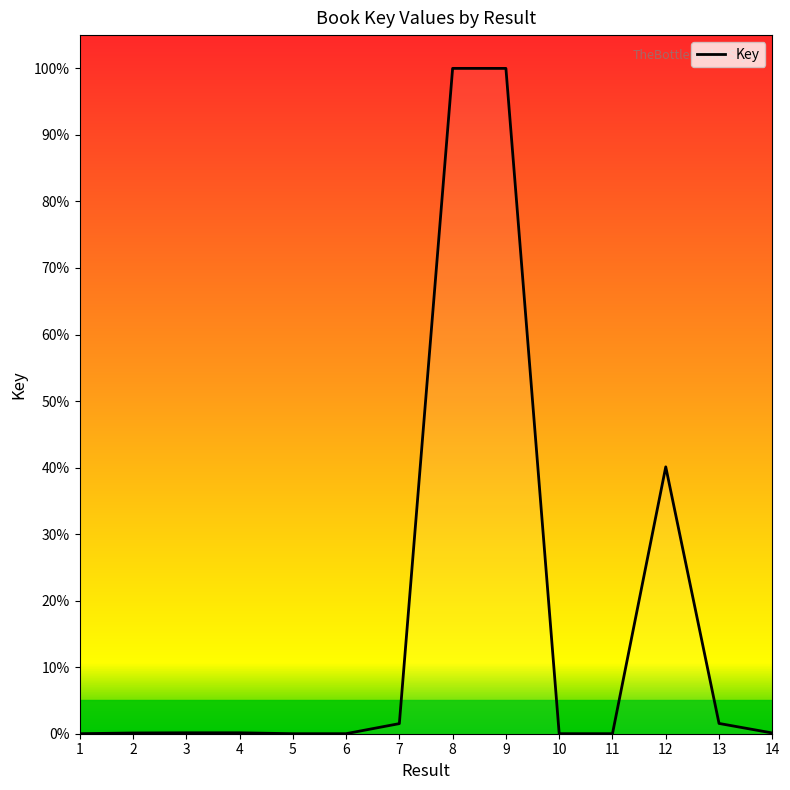

True or false: the data shows 0.0 at 5.

False